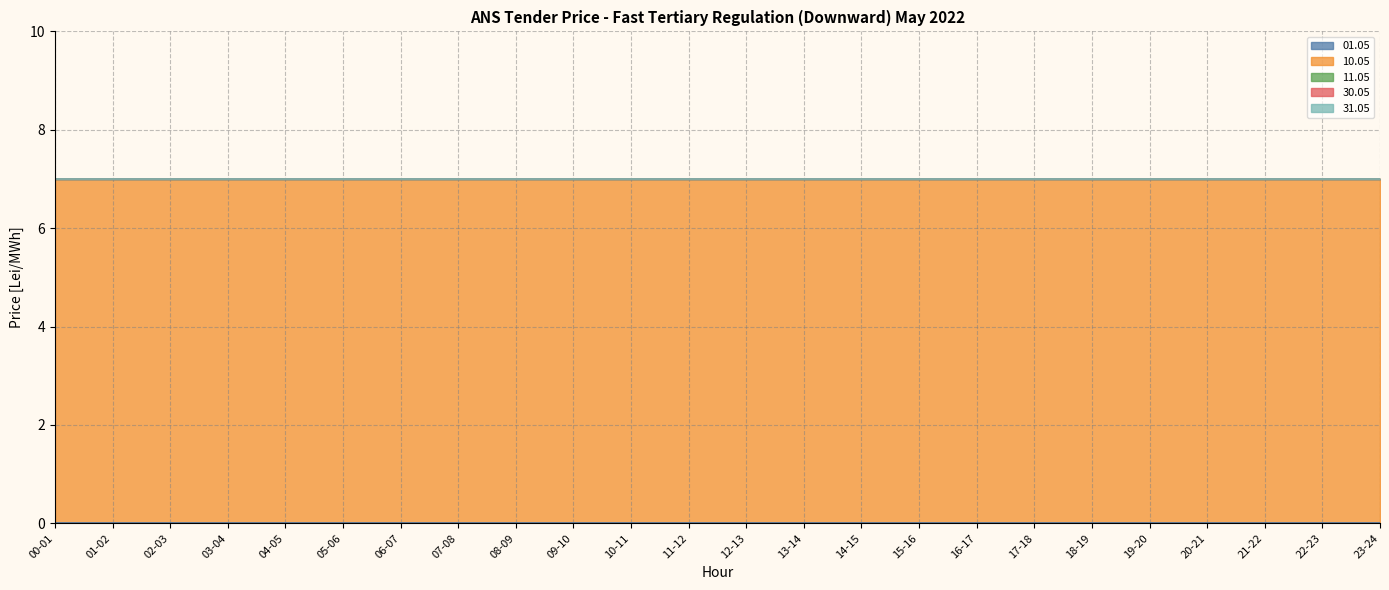

True or false: 01.05 and 10.05 intersect in this chart.

False